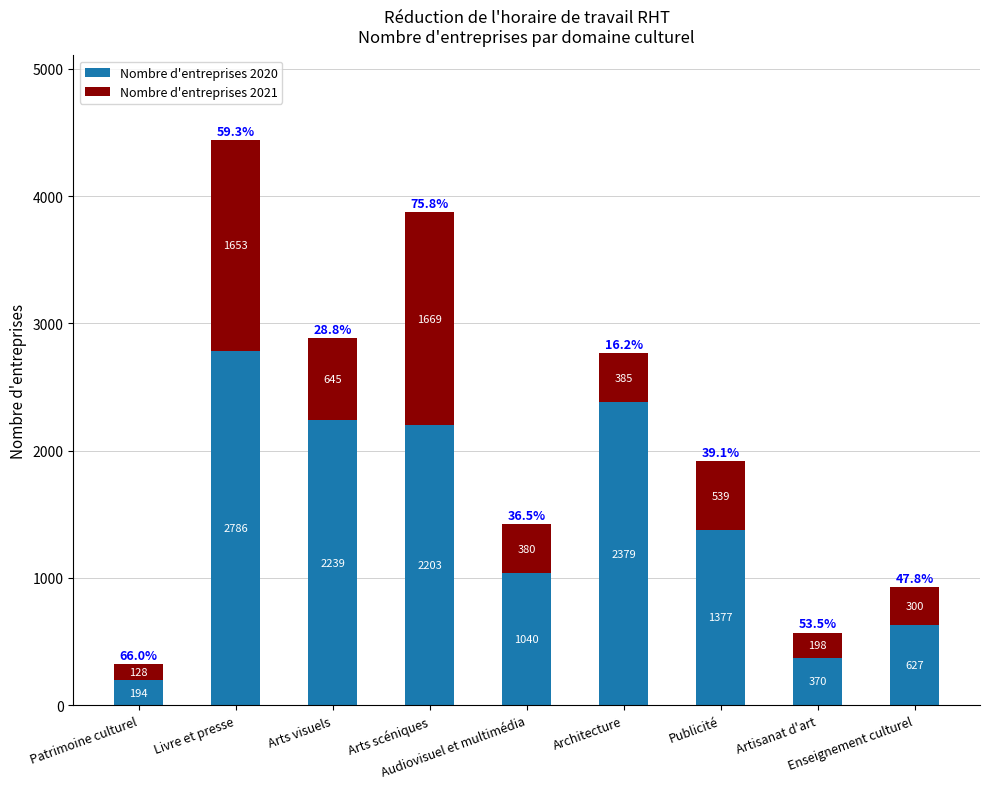

What is the difference between the second highest and minimum values in the Nombre d'entreprises 2020 series?

2185